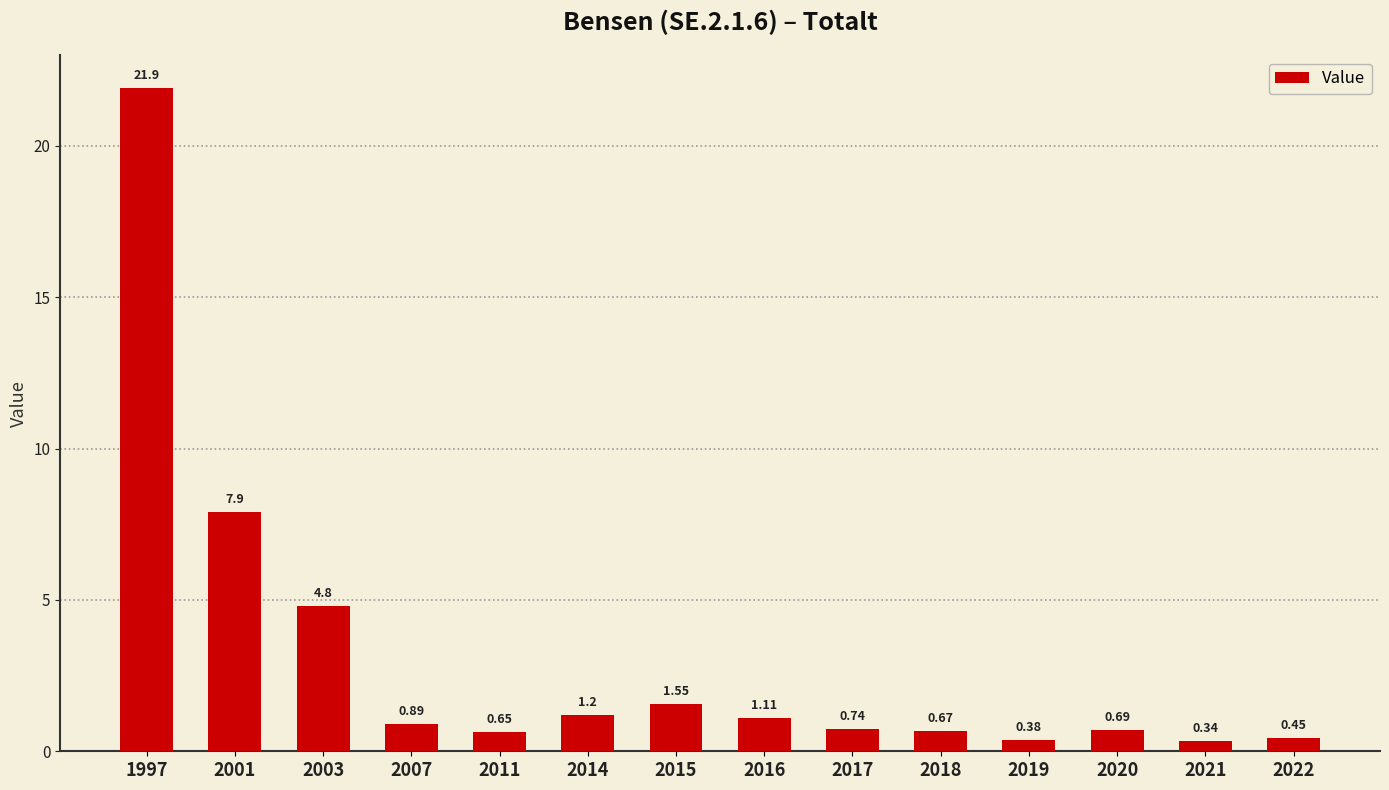

What is the sum of all values?

43.3